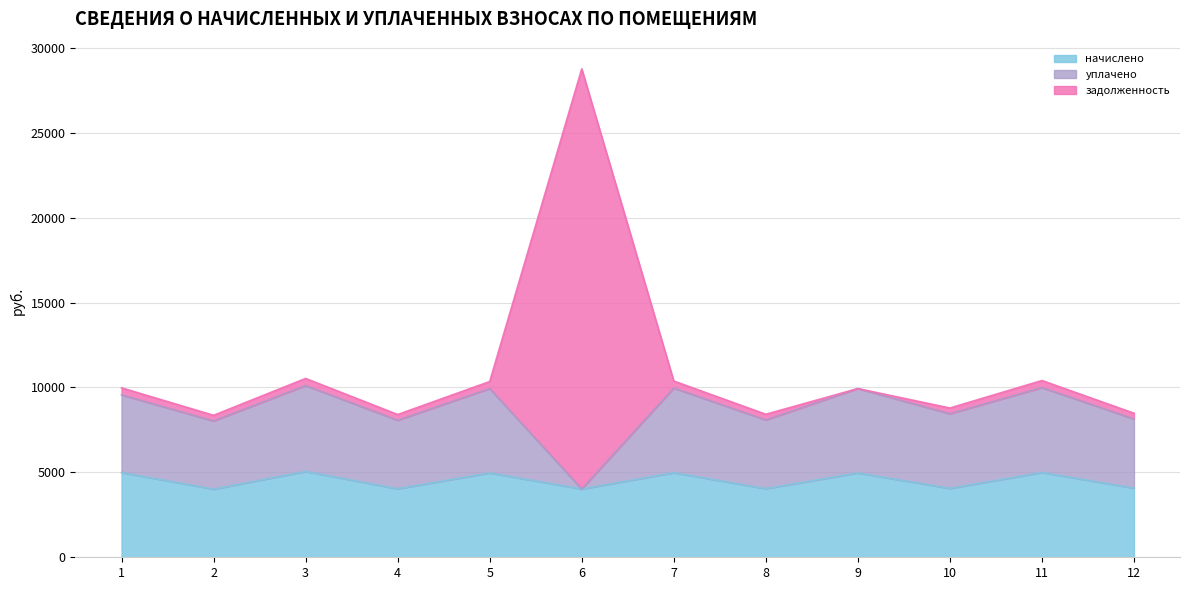

True or false: задолженность and начислено cross at least once.

False